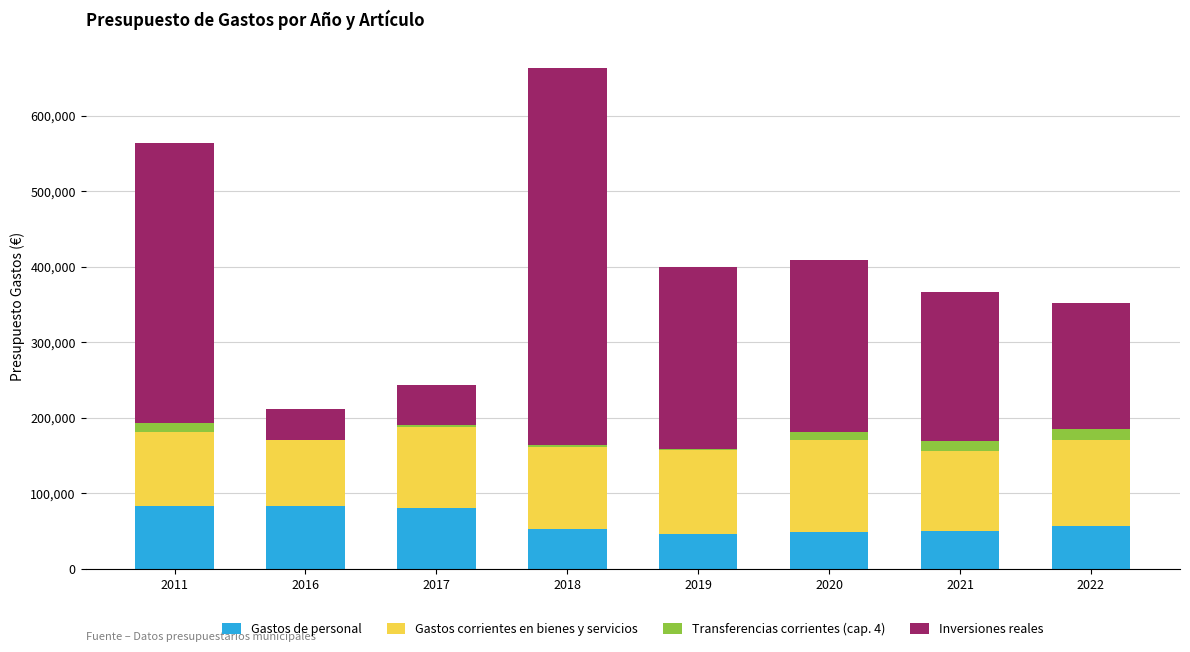

What is the average value of the Gastos de personal series?

62923.1